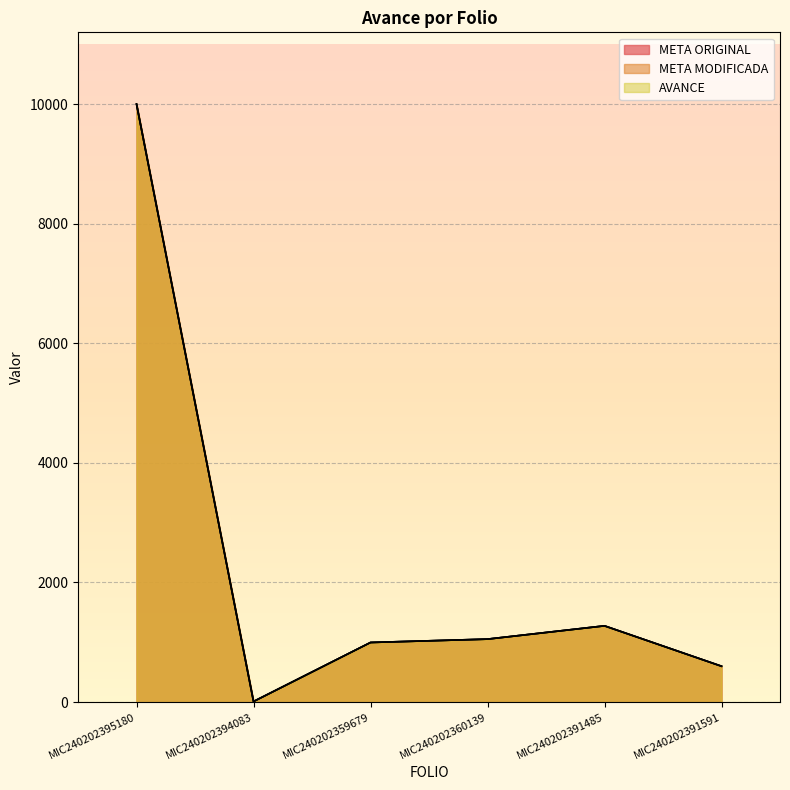

How many values in the META MODIFICADA series are below 1053?

3